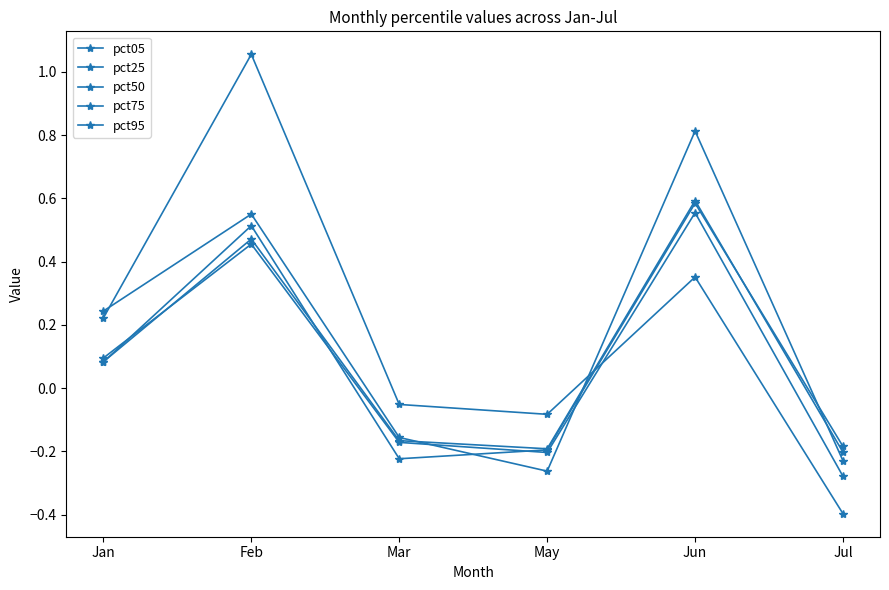

What position from the right is Jul?

1